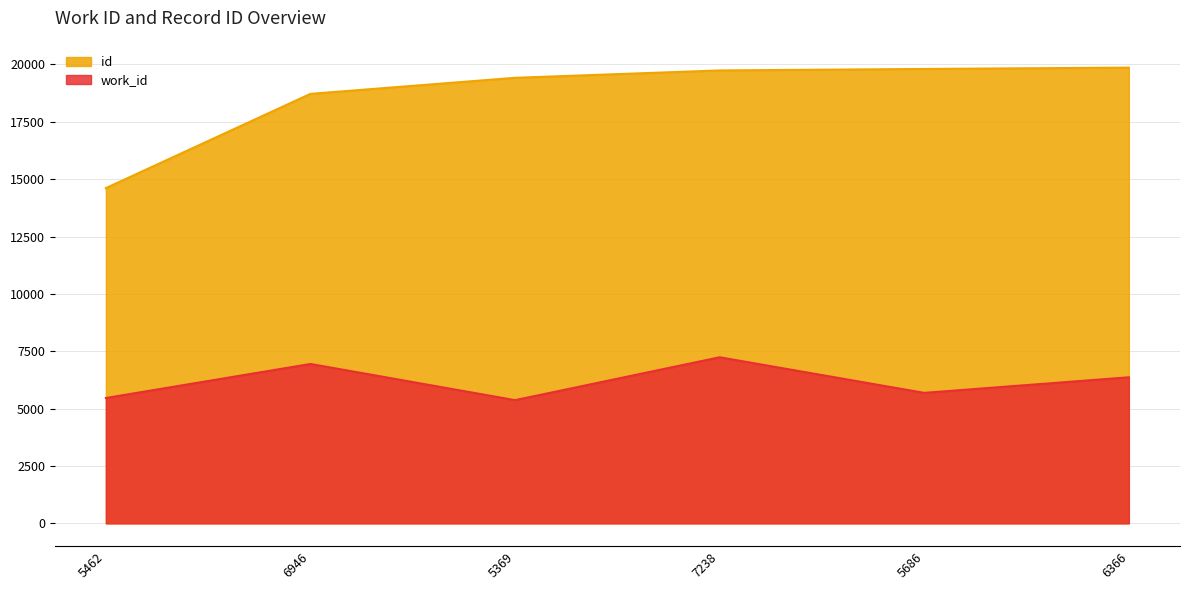

What is the smallest value displayed?

5369